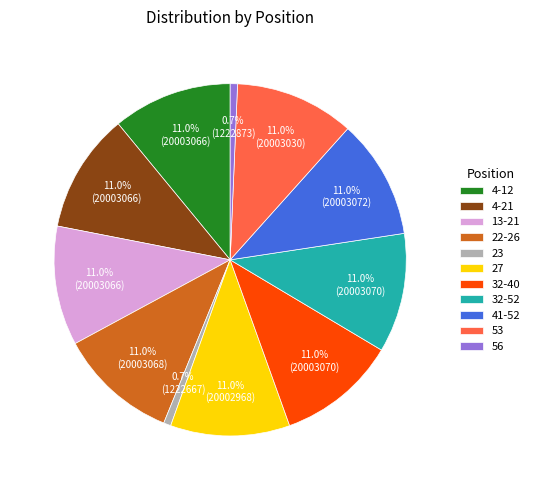

Does 32-52 account for over 50% of the chart?

No